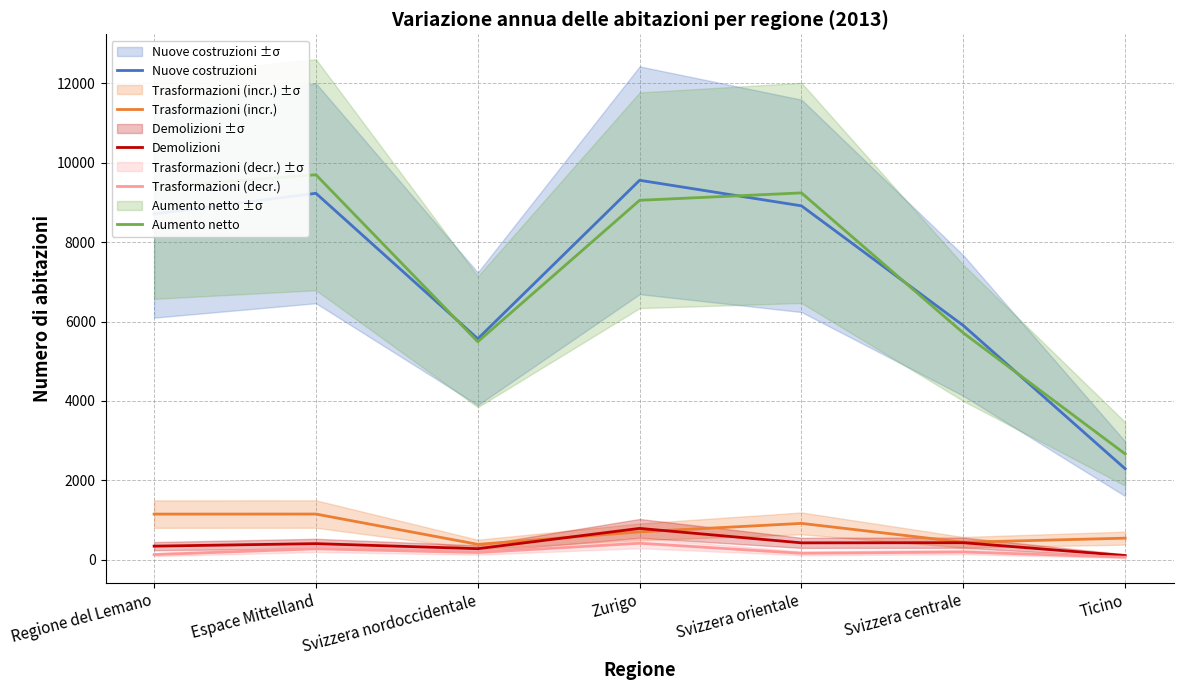

Rank the series at Zurigo from highest to lowest value.

Nuove costruzioni, Aumento netto, Demolizioni, Trasformazioni (incr.), Trasformazioni (decr.)